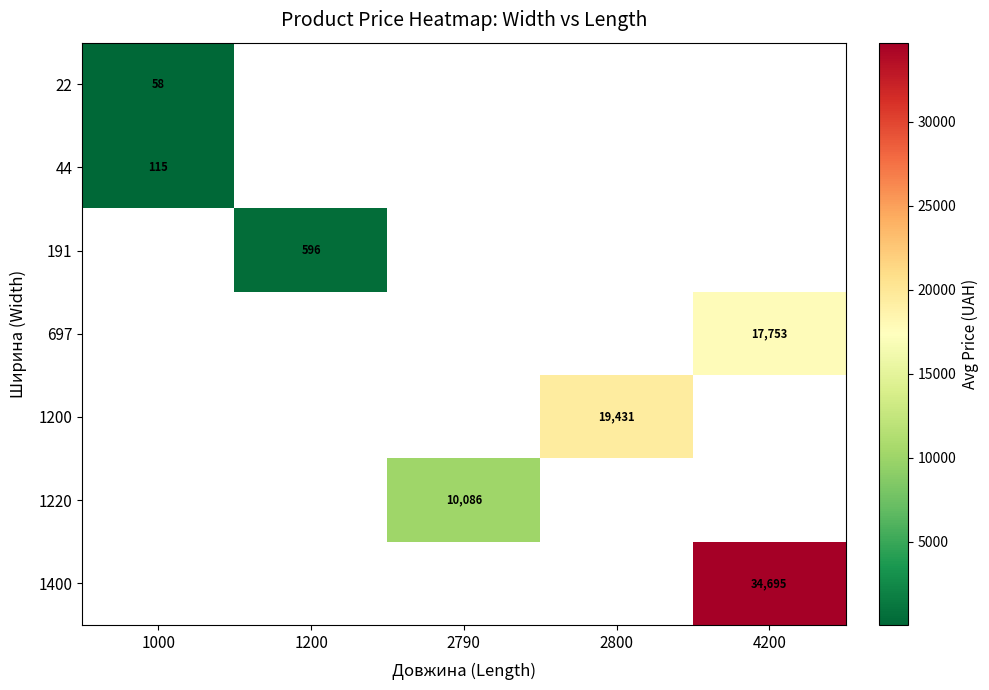

How many data points does each series have?

5